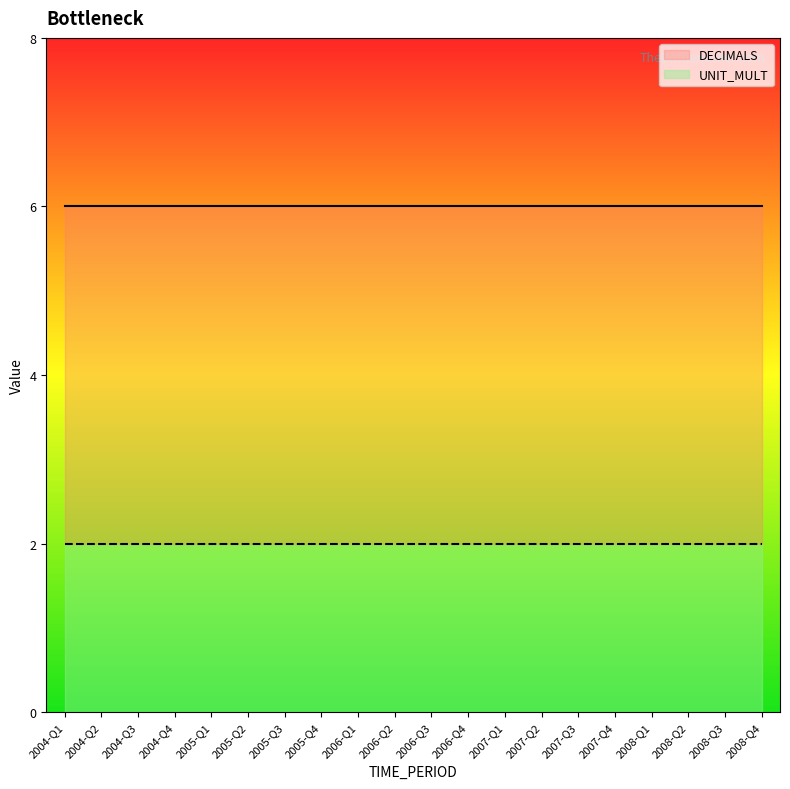

Reading left to right, transcribe all the data shown in this chart.

DECIMALS: 2	2	2	2	2	2	2	2	2	2	2	2	2	2	2	2	2	2	2	2
UNIT_MULT: 6	6	6	6	6	6	6	6	6	6	6	6	6	6	6	6	6	6	6	6